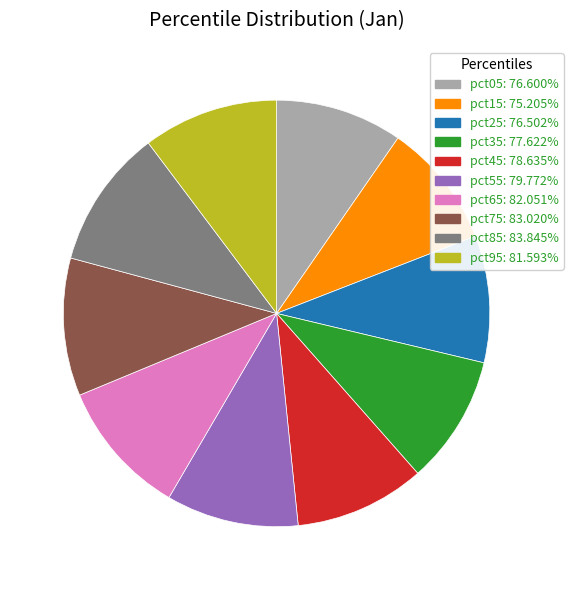

Is there a majority slice in this chart?

No